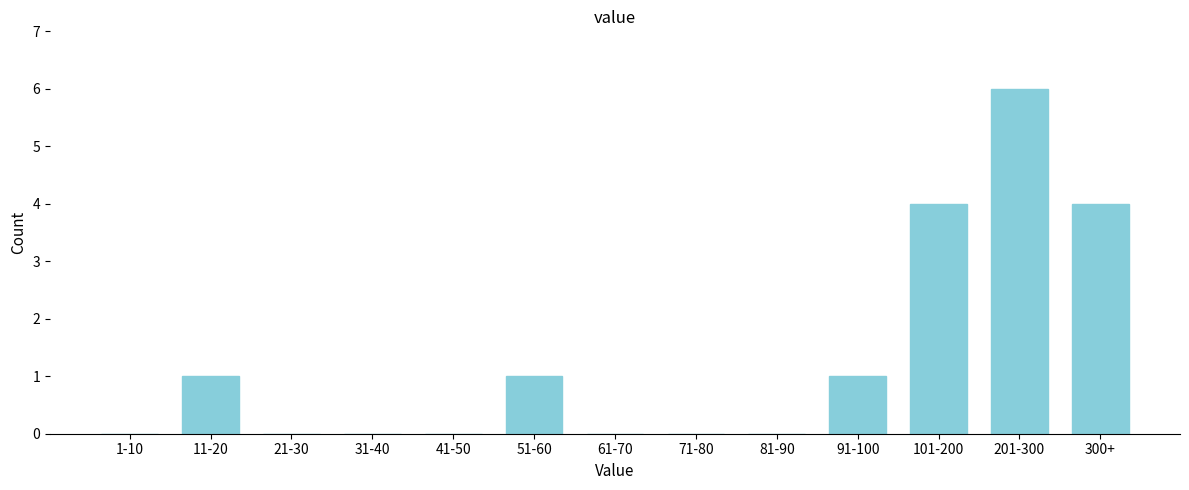

Reading left to right, transcribe all the data shown in this chart.

1-10=0	11-20=1	21-30=0	31-40=0	41-50=0	51-60=1	61-70=0	71-80=0	81-90=0	91-100=1	101-200=4	201-300=6	300+=4